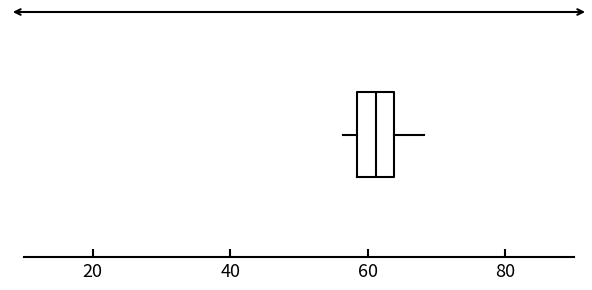

Transcribe this box plot: give where the median line is, the range the box spans, and where the two whiskers end, as read against the x-axis. The values are not printed on the chart, so give them approximately, as read against the axis.

median 62, box 58 to 64, whiskers 56 to 68